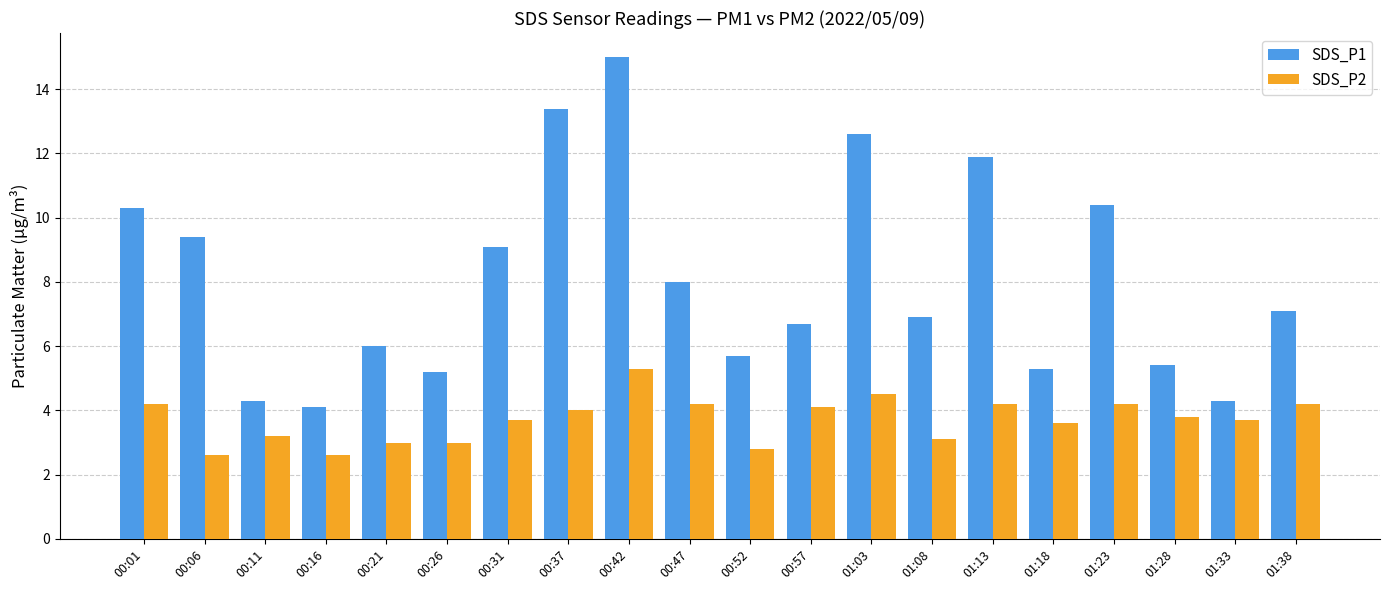

What is the highest value of the SDS_P1 series?

15.0